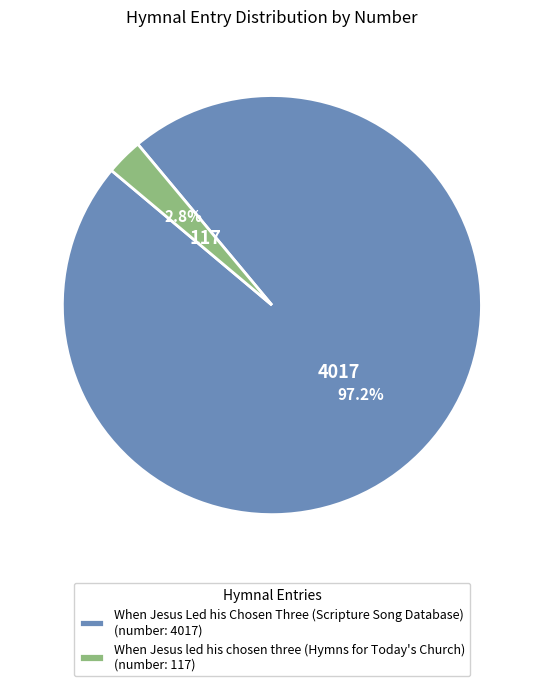

To the nearest percent, what is the difference between the largest and smallest slice percentages?

94%